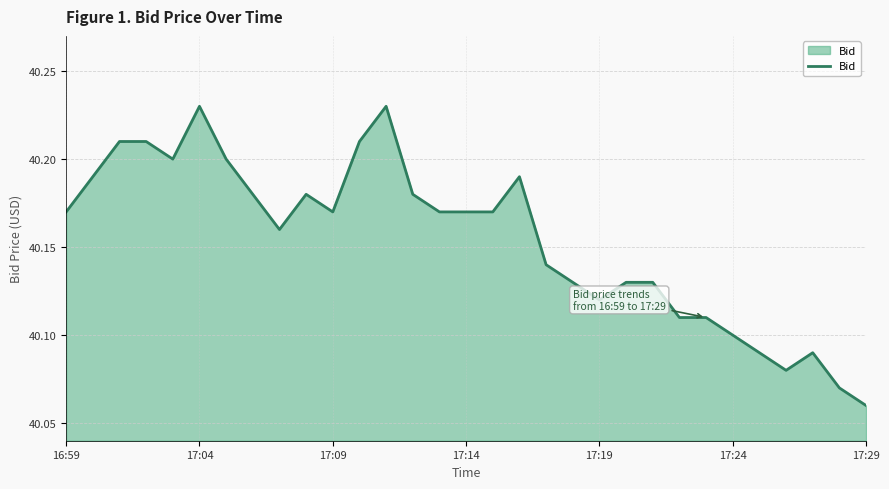

What is the difference between the maximum and minimum values?

0.2